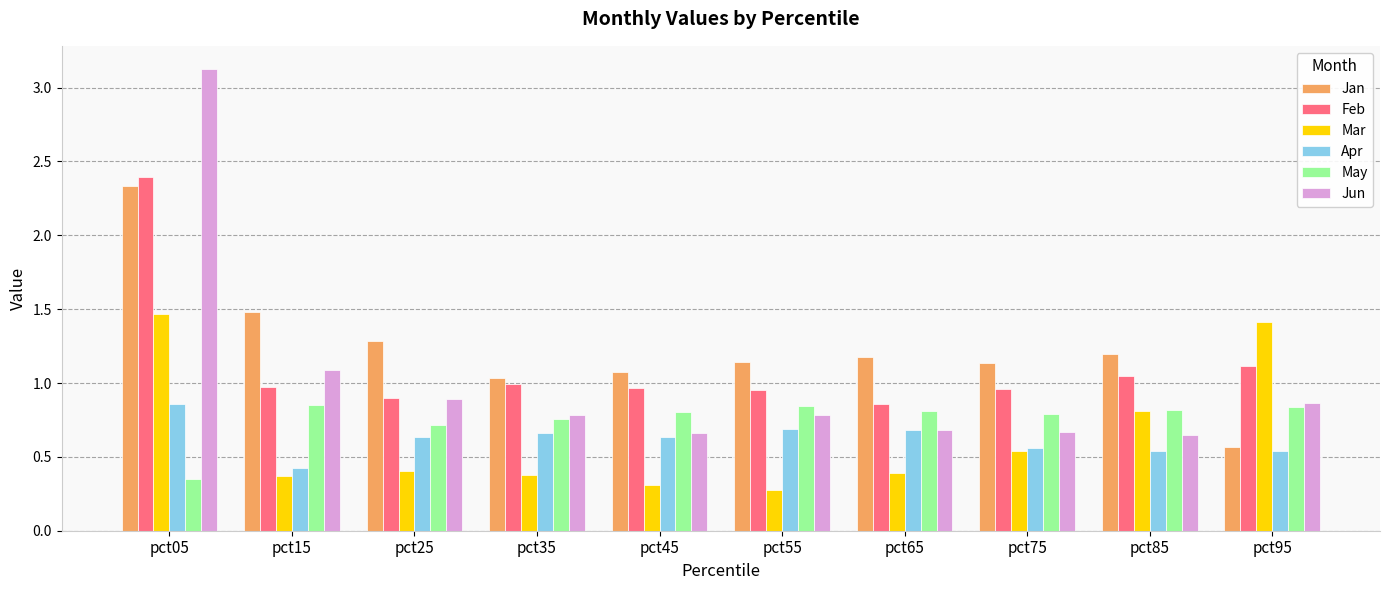

What is the sum of the Jun values at pct85 and pct95?

1.5